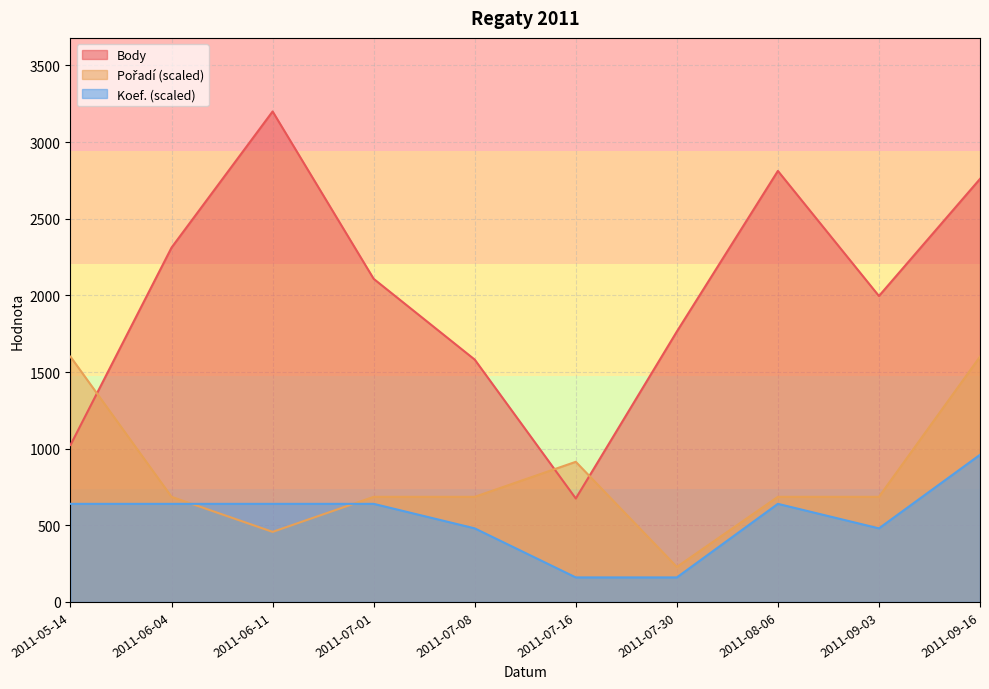

Where does the Body series first go above 2108?

2011-06-04